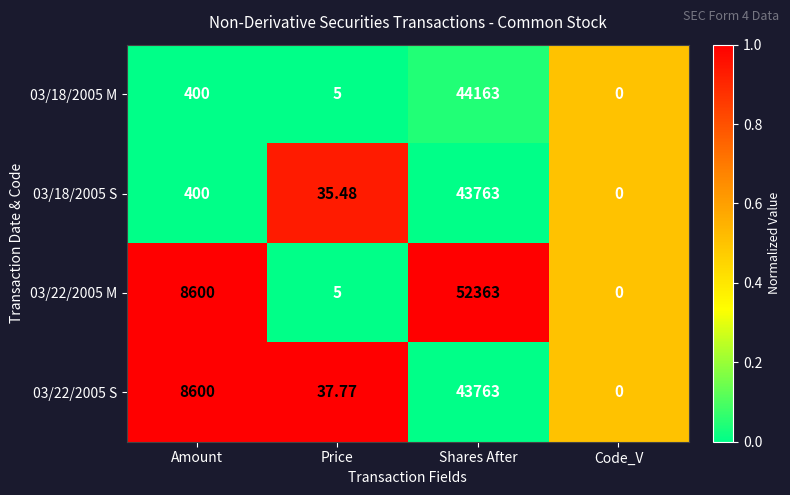

Rank the categories by 03/18/2005 S value from lowest to highest.

Code_V, Price, Amount, Shares After